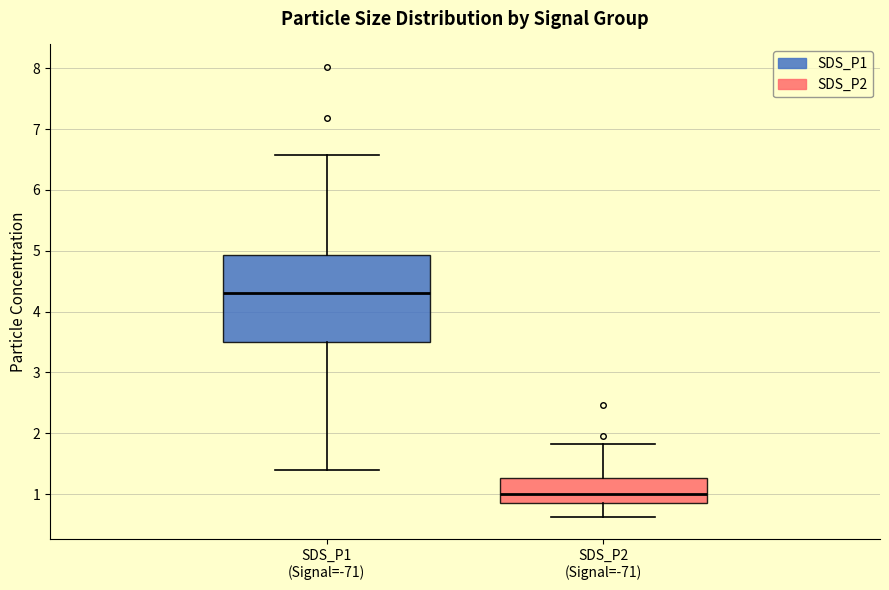

Reading left to right, read every box against the y-axis: the position of its median line, the range the box covers, and the ends of its whiskers. The values are not printed on the chart, so give them approximately, as read against the axis.

SDS_P1 (Signal=-71): median 4.3, box 3.5 to 4.9, whiskers 1.4 to 6.6
SDS_P2 (Signal=-71): median 1.0, box 0.9 to 1.3, whiskers 0.6 to 1.8